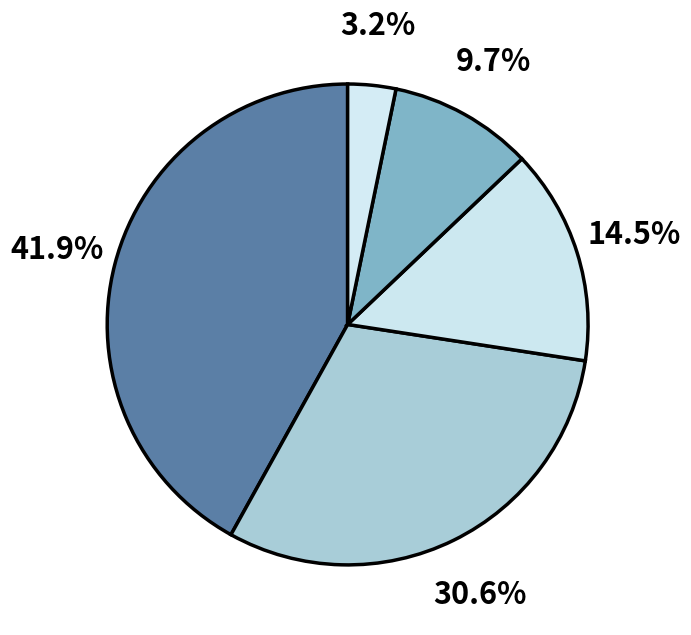

How many segments does this pie chart have?

5